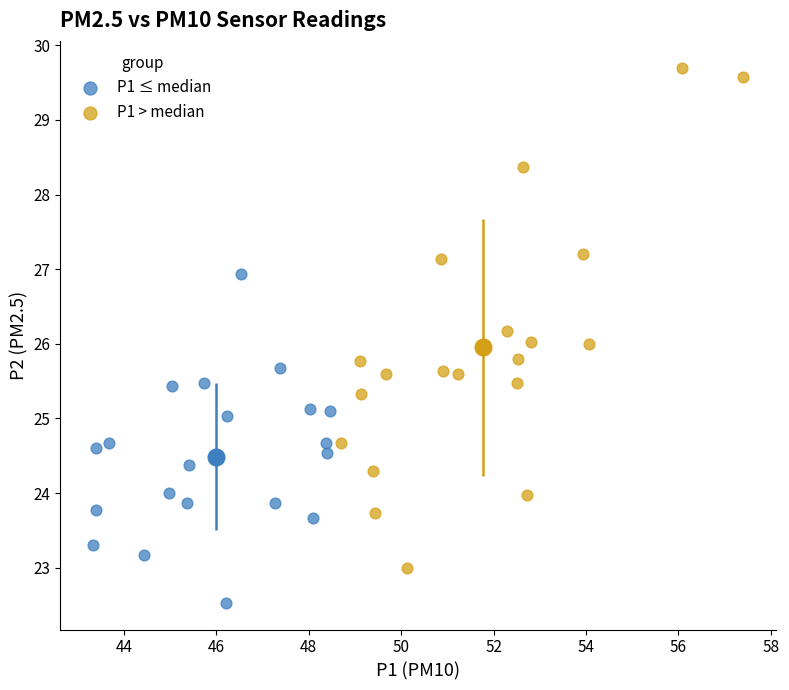

Which series reaches the maximum Y coordinate?

P1 > median